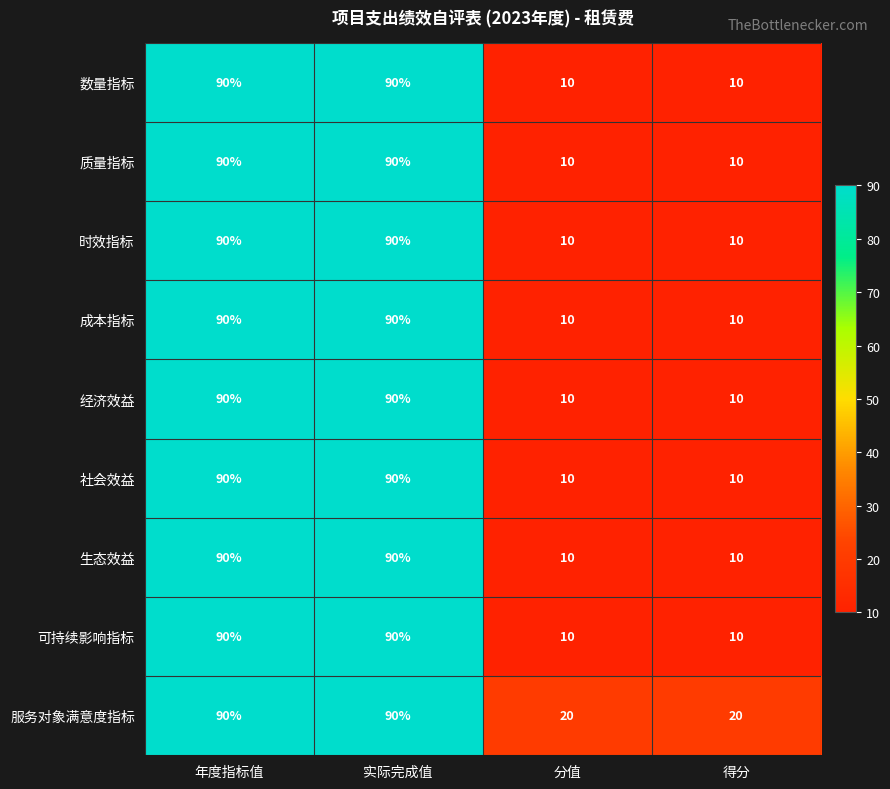

What is the difference between the highest and lowest values at 分值?

10